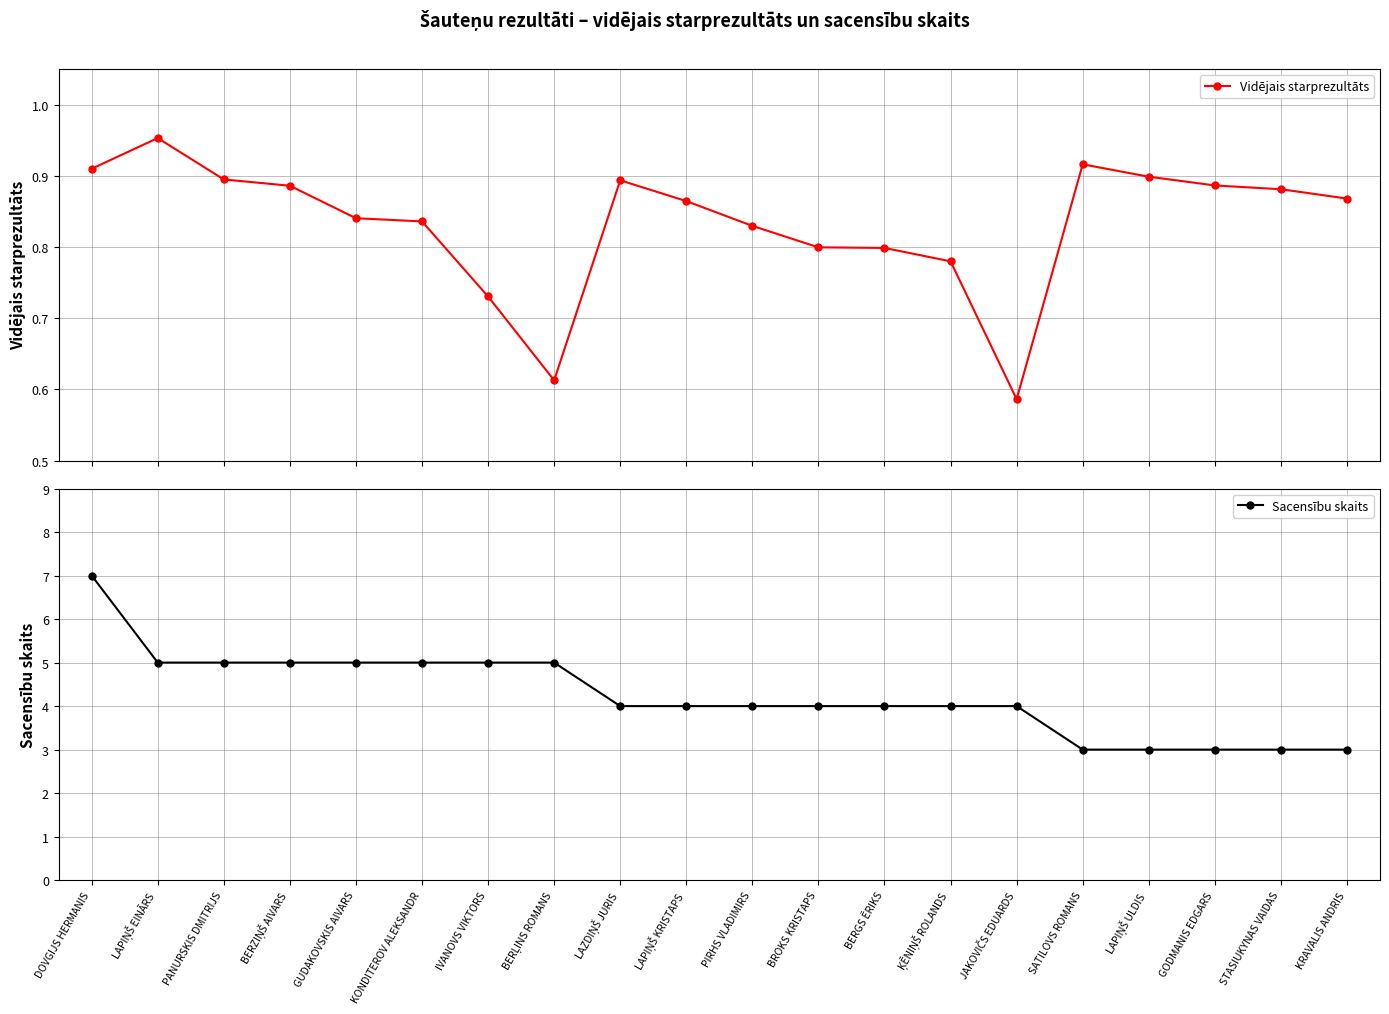

What value does the Sacensību skaits series have at BERZIŅŠ AIVARS?

5.0